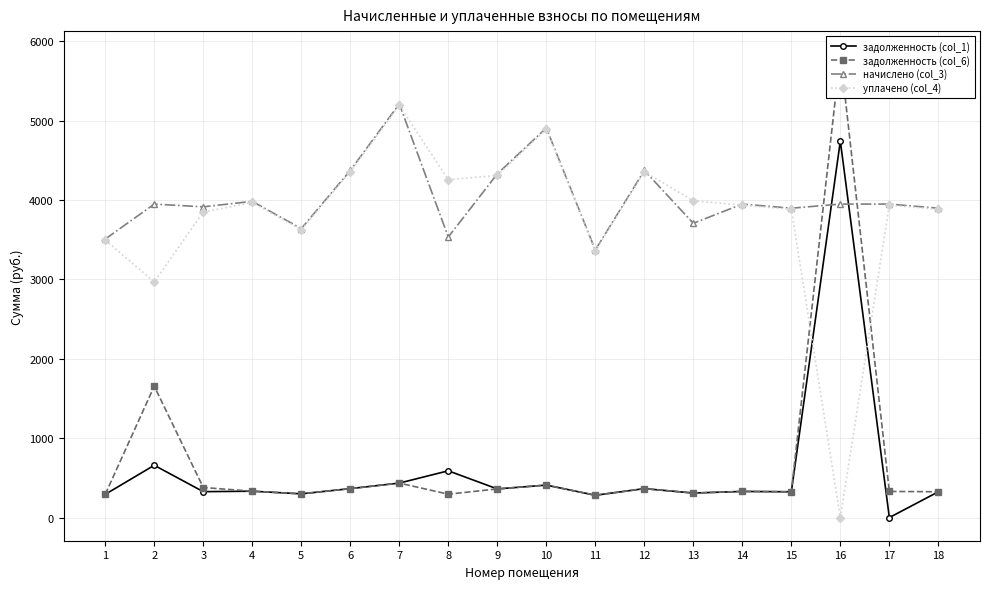

How many intersections are there between задолженность (col_6) and начислено (col_3)?

2